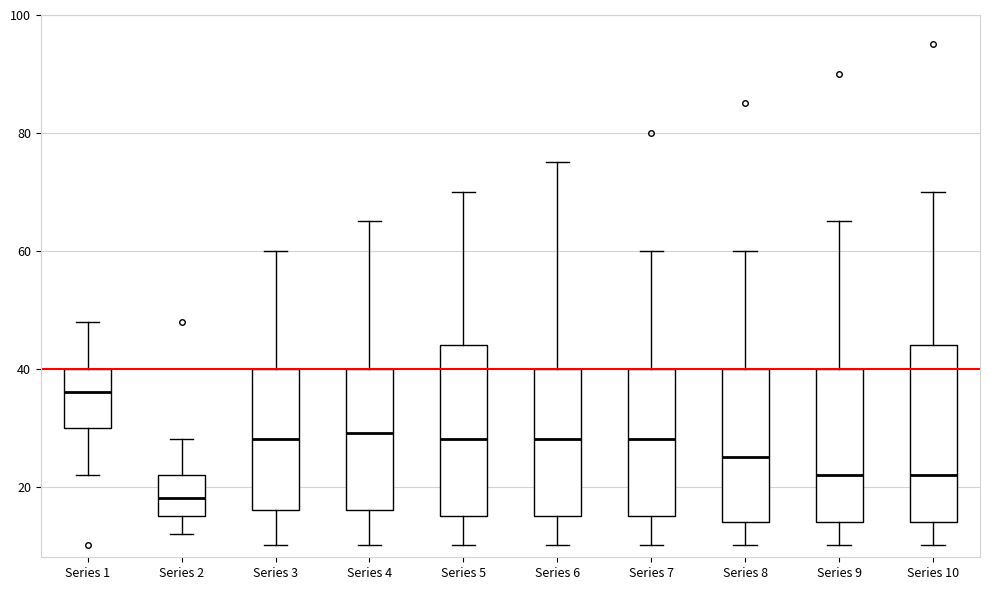

Reading left to right, read every box against the y-axis: the position of its median line, the range the box covers, and the ends of its whiskers. The values are not printed on the chart, so give them approximately, as read against the axis.

Series 1: median 36, box 30 to 40, whiskers 22 to 48
Series 2: median 18, box 16 to 22, whiskers 12 to 28
Series 3: median 28, box 16 to 40, whiskers 10 to 60
Series 4: median 30, box 16 to 40, whiskers 10 to 66
Series 5: median 28, box 16 to 44, whiskers 10 to 70
Series 6: median 28, box 16 to 40, whiskers 10 to 76
Series 7: median 28, box 16 to 40, whiskers 10 to 60
Series 8: median 26, box 14 to 40, whiskers 10 to 60
Series 9: median 22, box 14 to 40, whiskers 10 to 66
Series 10: median 22, box 14 to 44, whiskers 10 to 70